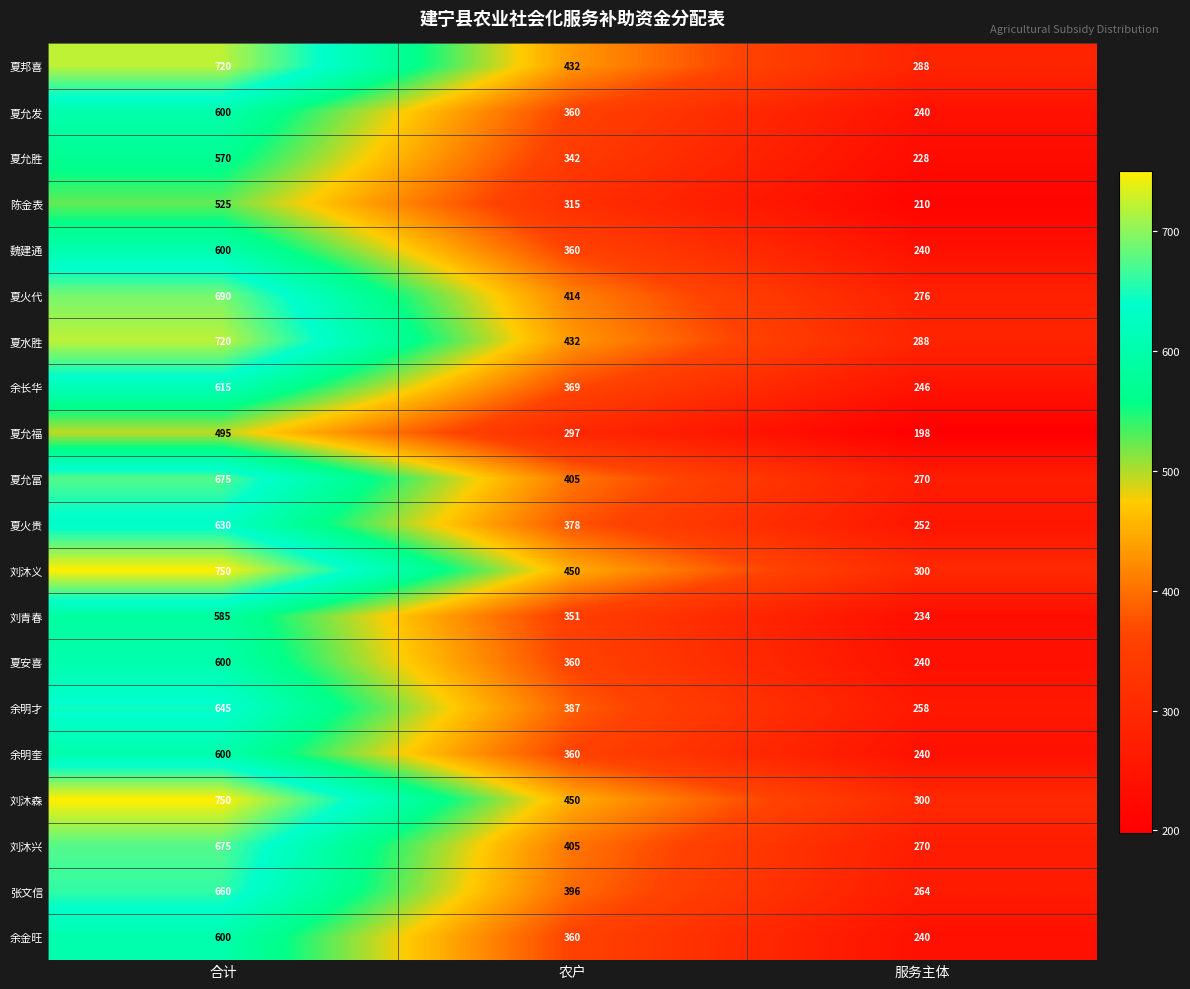

List the labels in order of 余明奎 value, smallest first.

服务主体, 农户, 合计